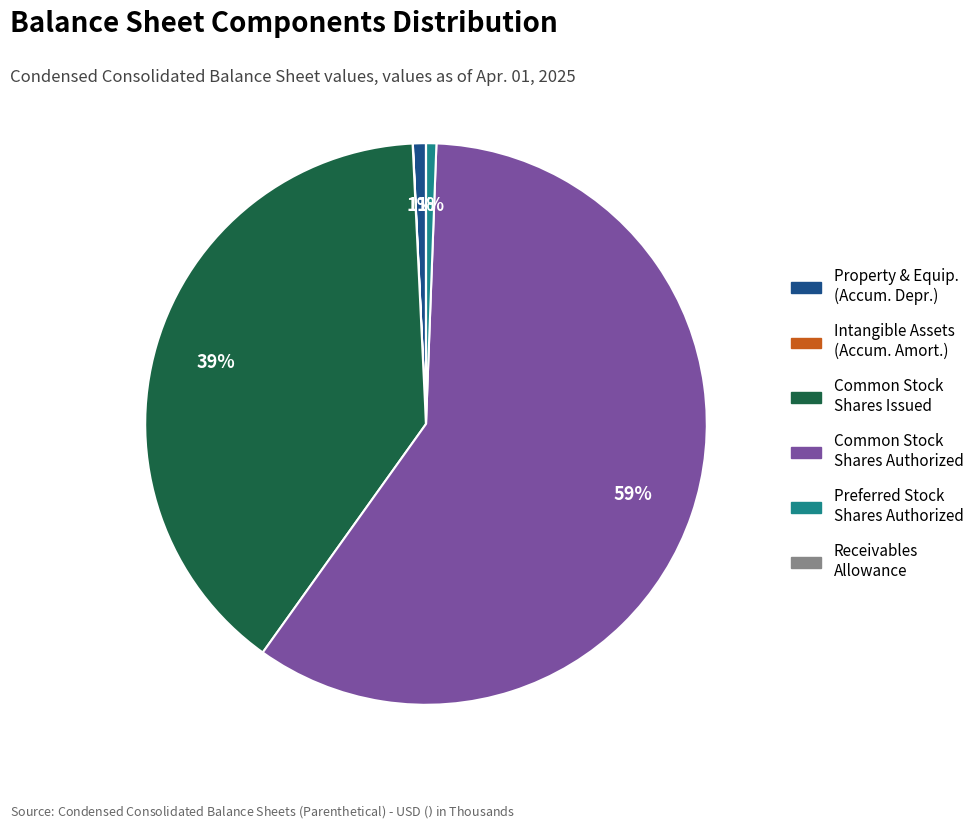

Which category has the biggest portion of the pie?

Common Stock Shares Authorized